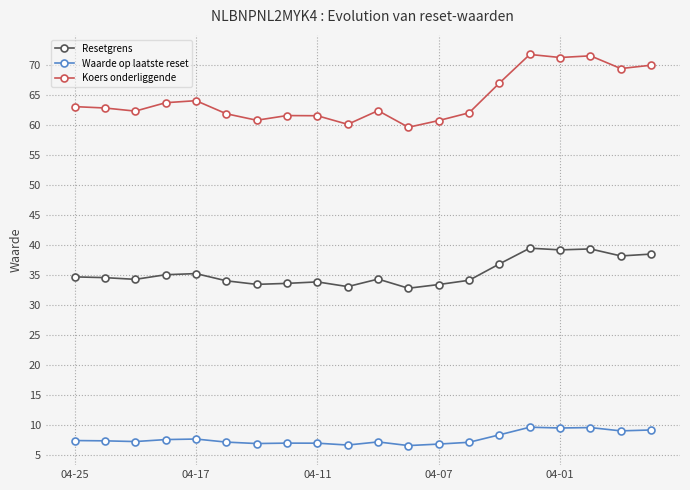

Which series has the largest total across all categories?

Koers onderliggende